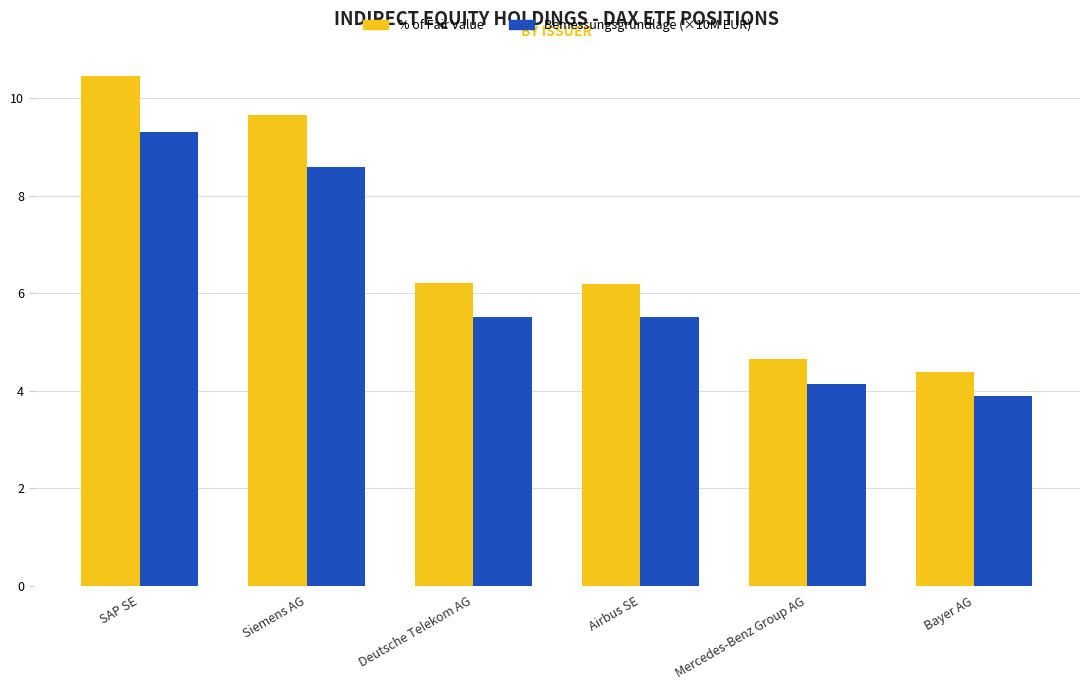

What is the difference between the Bemessungsgrundlage (×10M EUR) values at Mercedes-Benz Group AG and Deutsche Telekom AG?

1.4